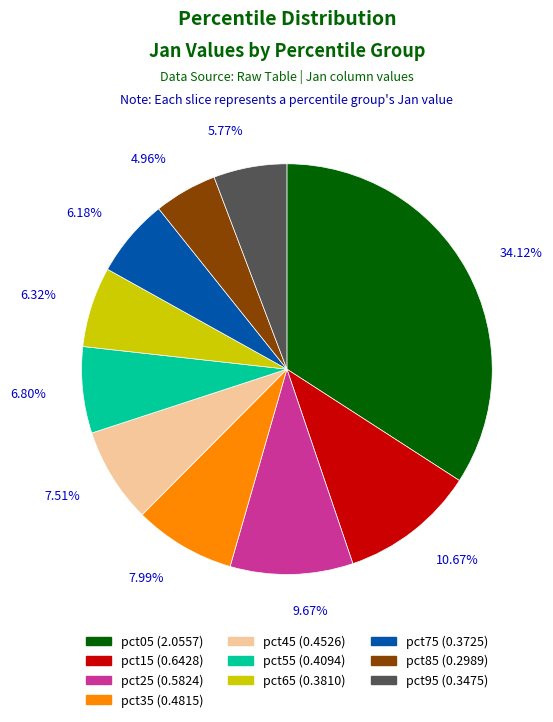

Do pct75 and pct65 together represent more than half of the pie?

No